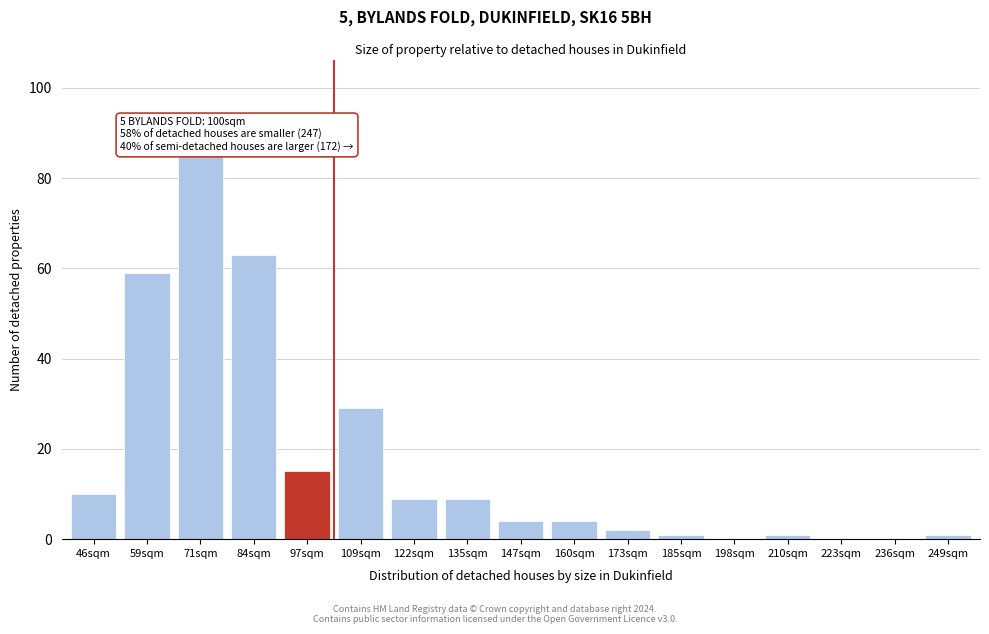

Reading right to left, what are all the values shown in this chart?

249sqm=1	236sqm=0	223sqm=0	210sqm=1	198sqm=0	185sqm=1	173sqm=2	160sqm=4	147sqm=4	135sqm=9	122sqm=9	109sqm=29	97sqm=15	84sqm=63	71sqm=85	59sqm=59	46sqm=10